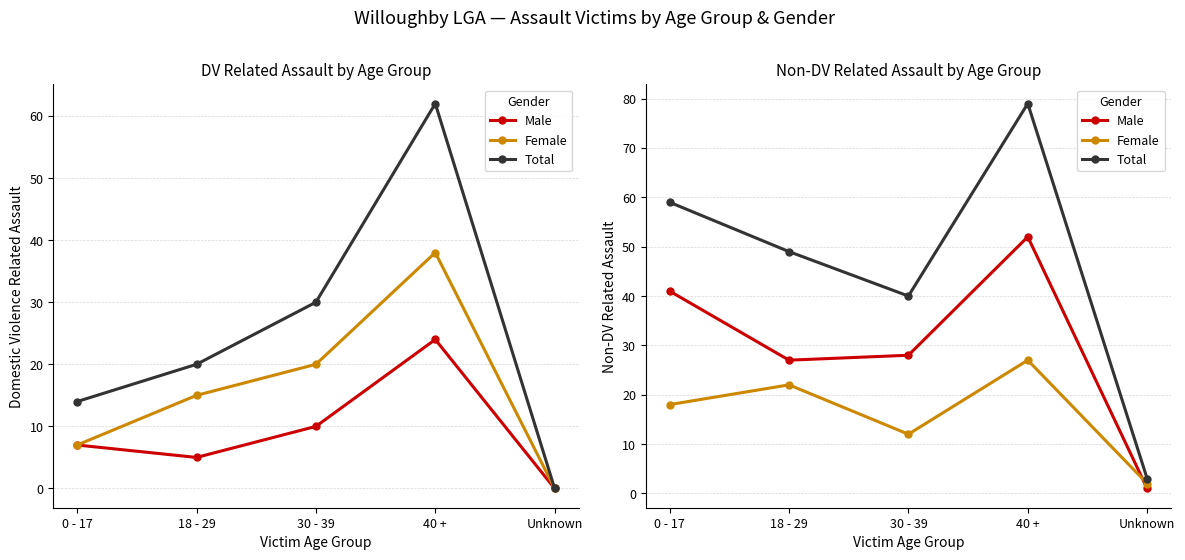

What position from the right is 0 - 17?

5